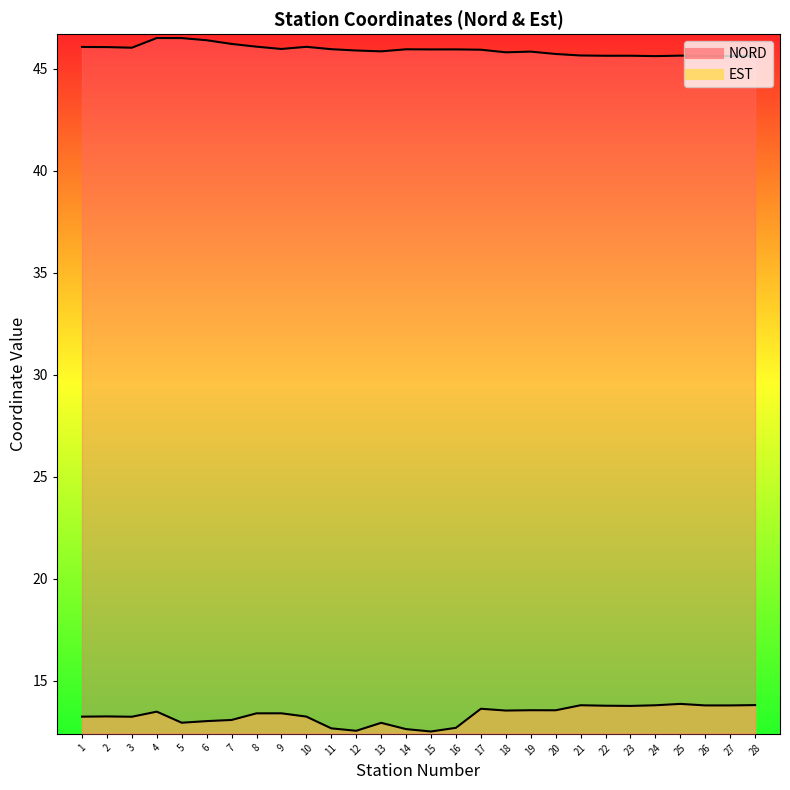

Which has a higher value, 17 or 25?

17